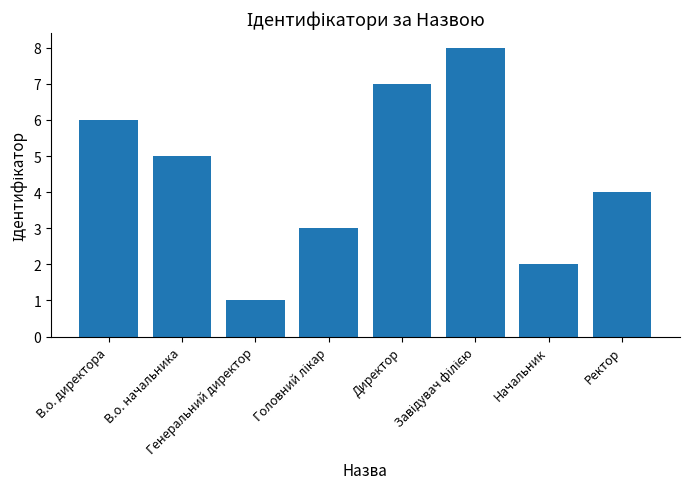

What is the greatest value displayed?

8